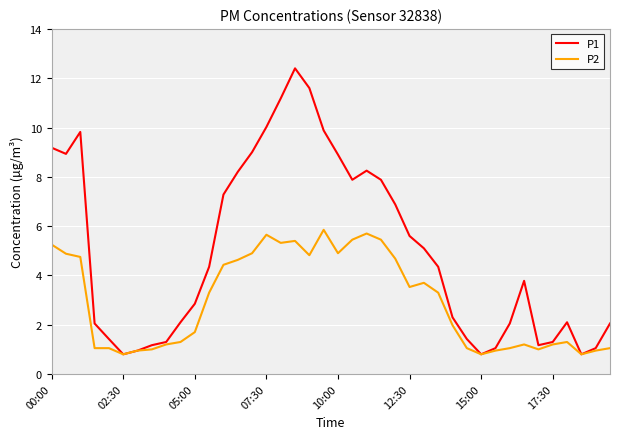

Which series has the widest spread of values?

P1